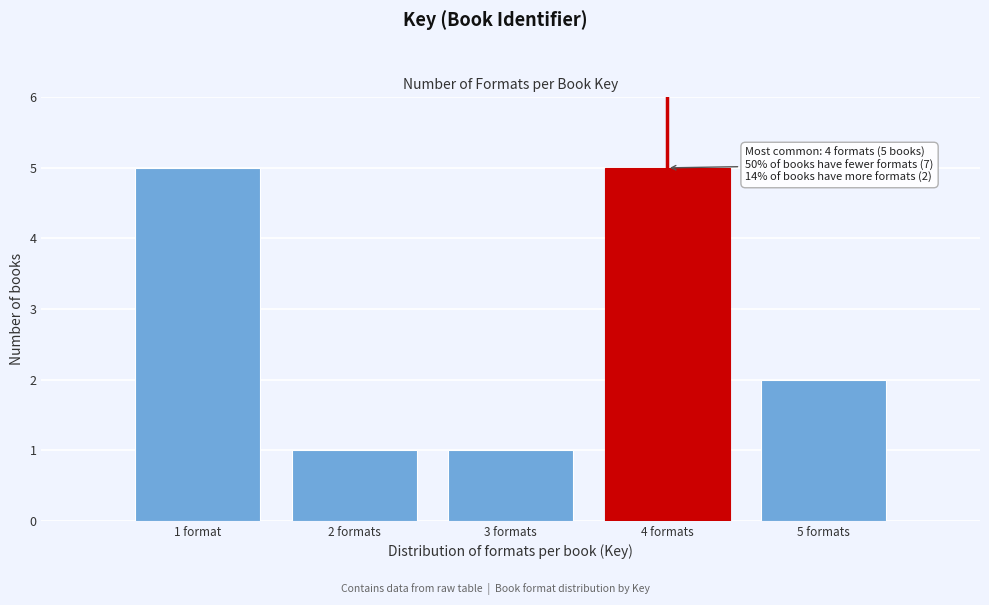

Reading left to right, what are all the values shown in this chart?

5	1	1	5	2